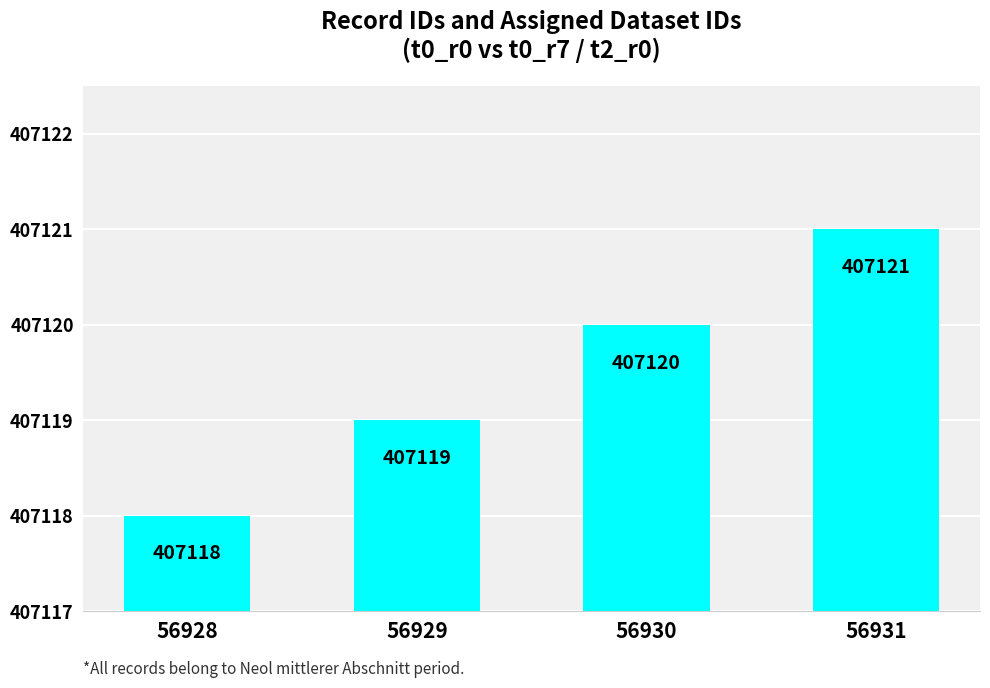

Count the number of data series in this chart.

1